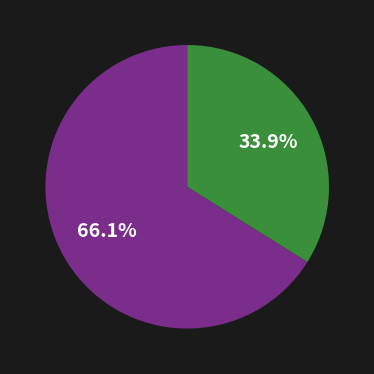

Is there a majority slice in this chart?

Yes